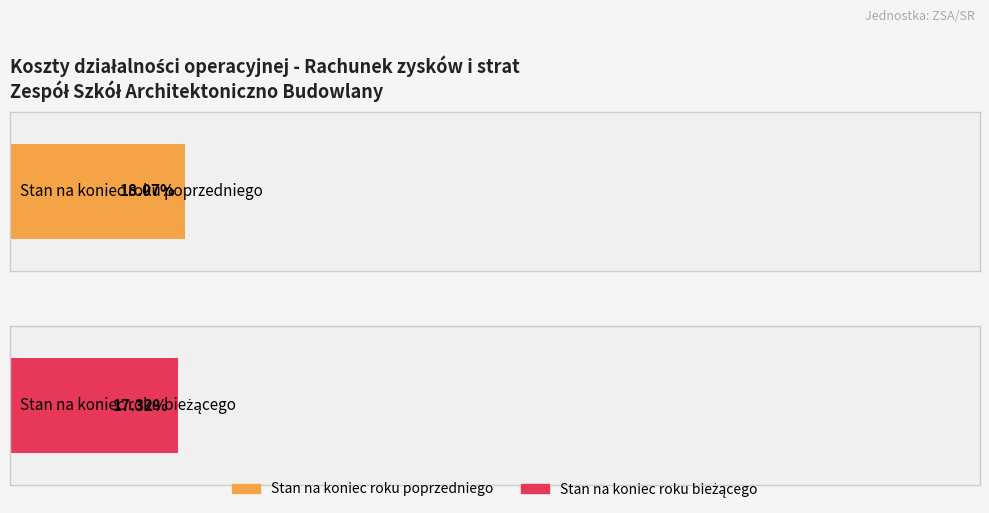

List the series in order of their peak value, highest first.

Stan na koniec roku poprzedniego, Stan na koniec roku bieżącego